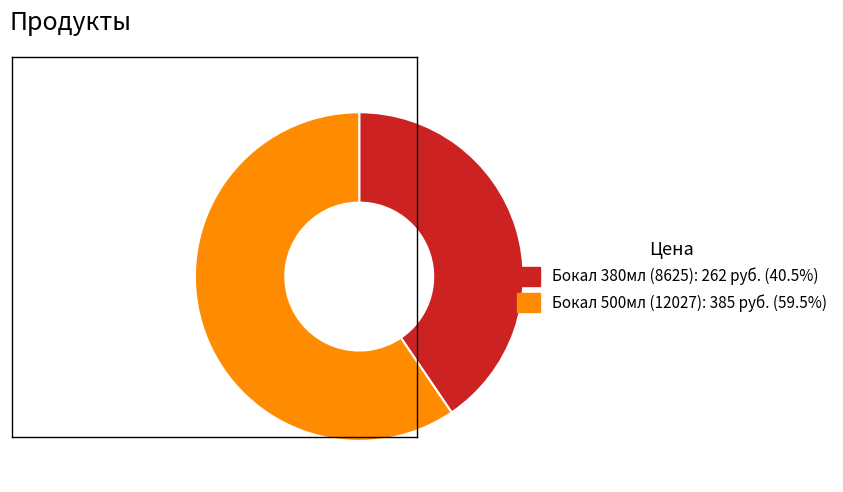

Does any single category account for the majority?

Yes